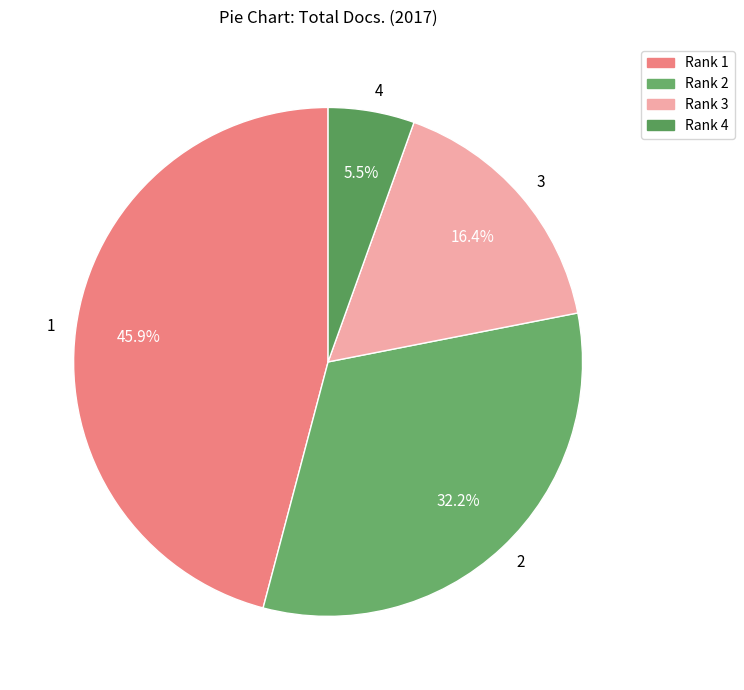

To the nearest percent, what is the difference between the largest and smallest slice percentages?

40%